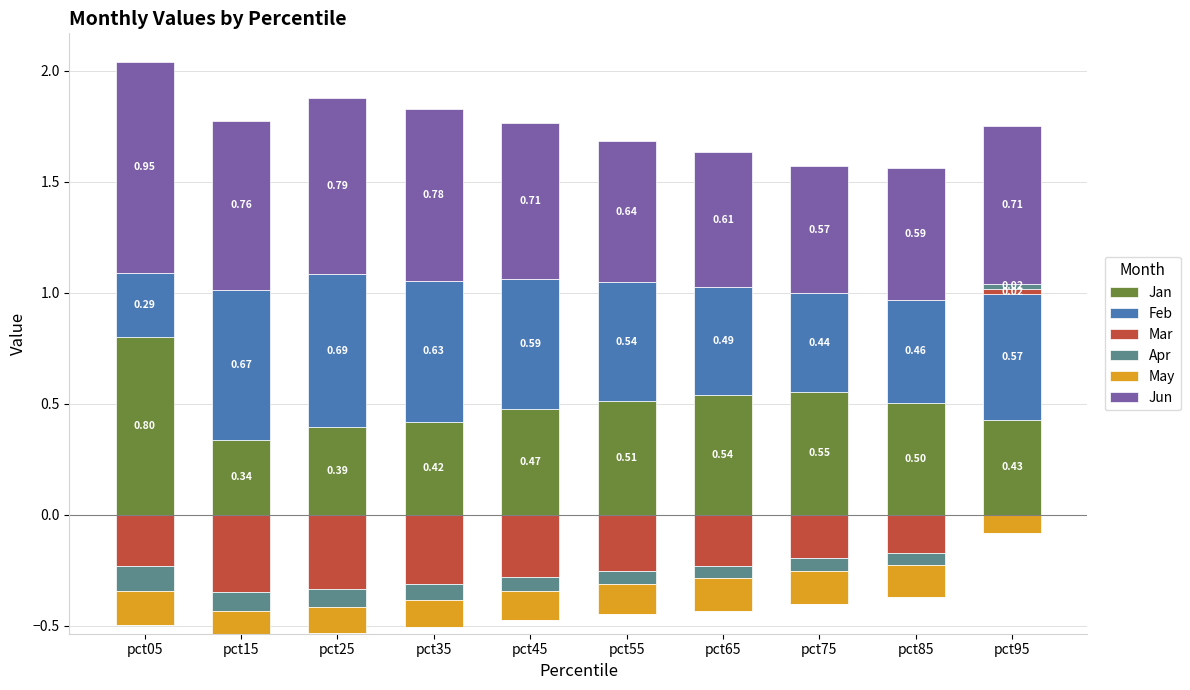

Count the number of data series in this chart.

6